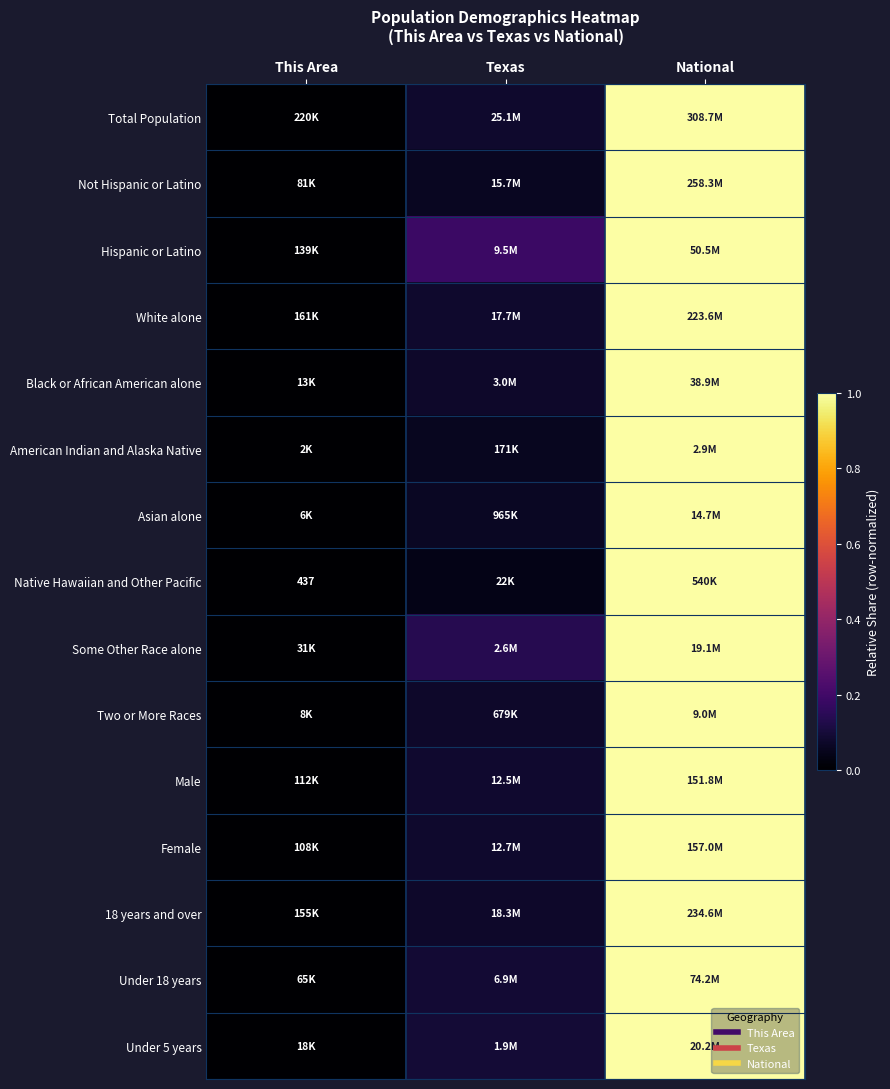

What is the total value across all series at Texas?

1.3